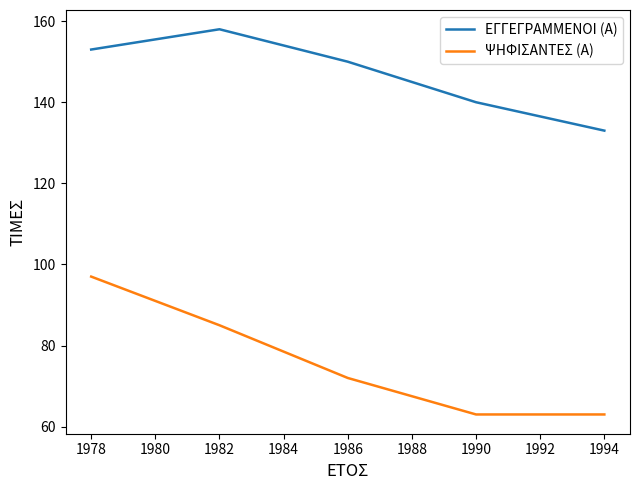

Which series has the largest total across all categories?

ΕΓΓΕΓΡΑΜΜΕΝΟΙ (Α)